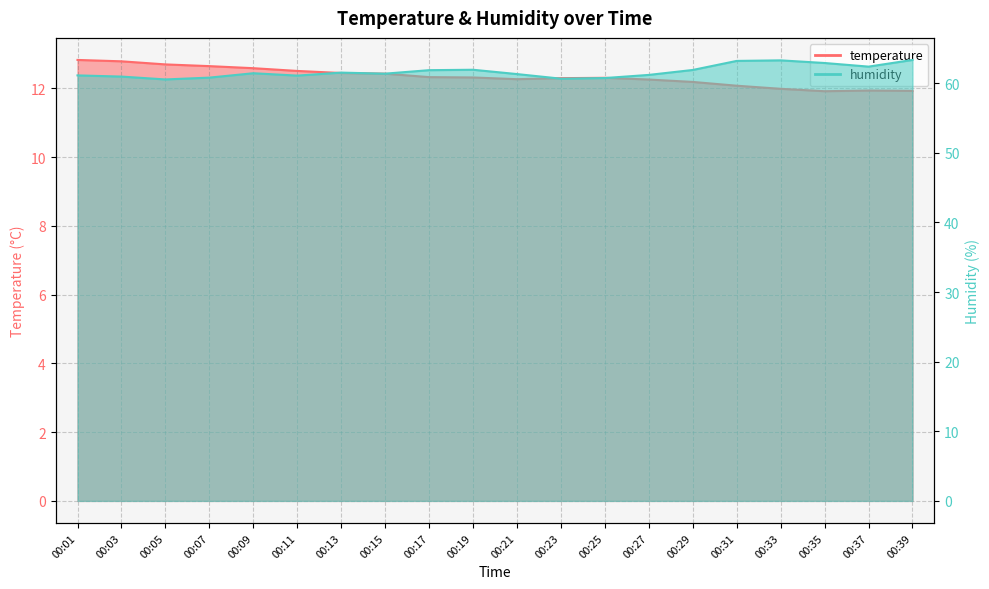

Which series has the largest total across all categories?

humidity